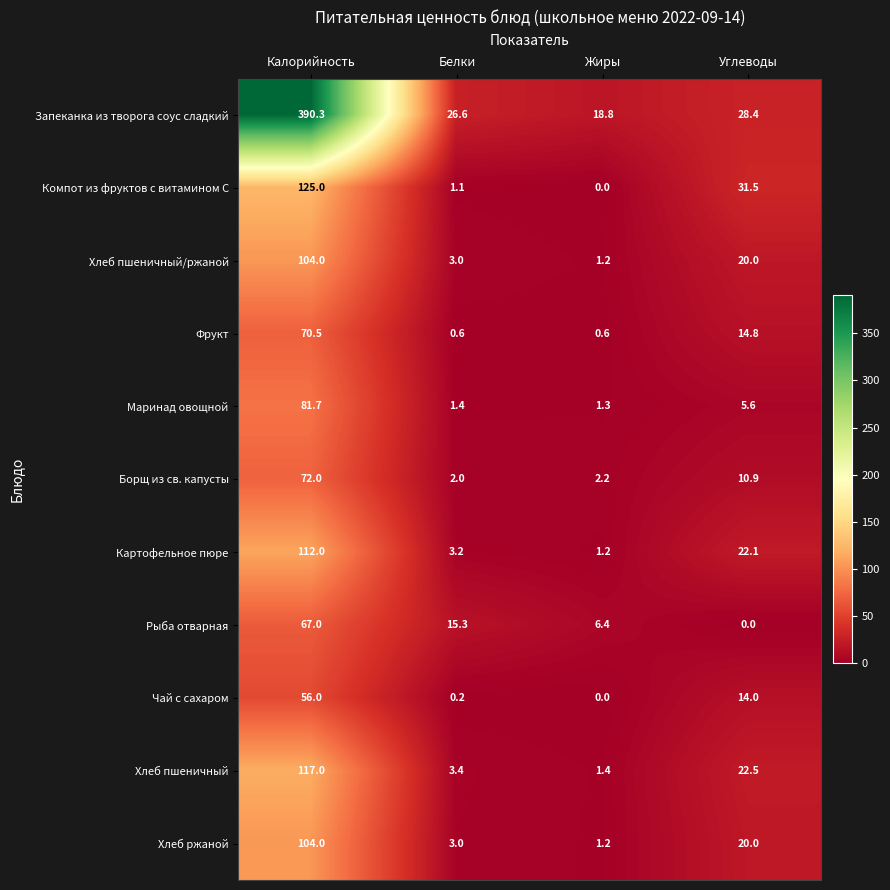

The Компот из фруктов с витамином С series shows 0.0 at Жиры. True or false?

True